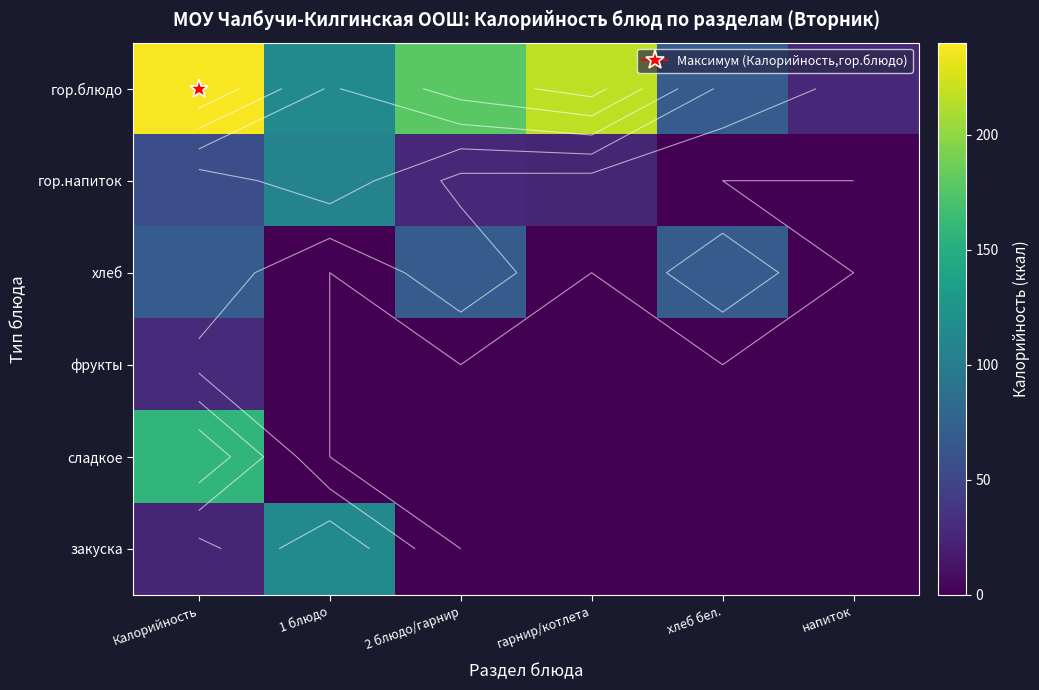

Is it true that гор.напиток equals -60.8 at напиток?

False